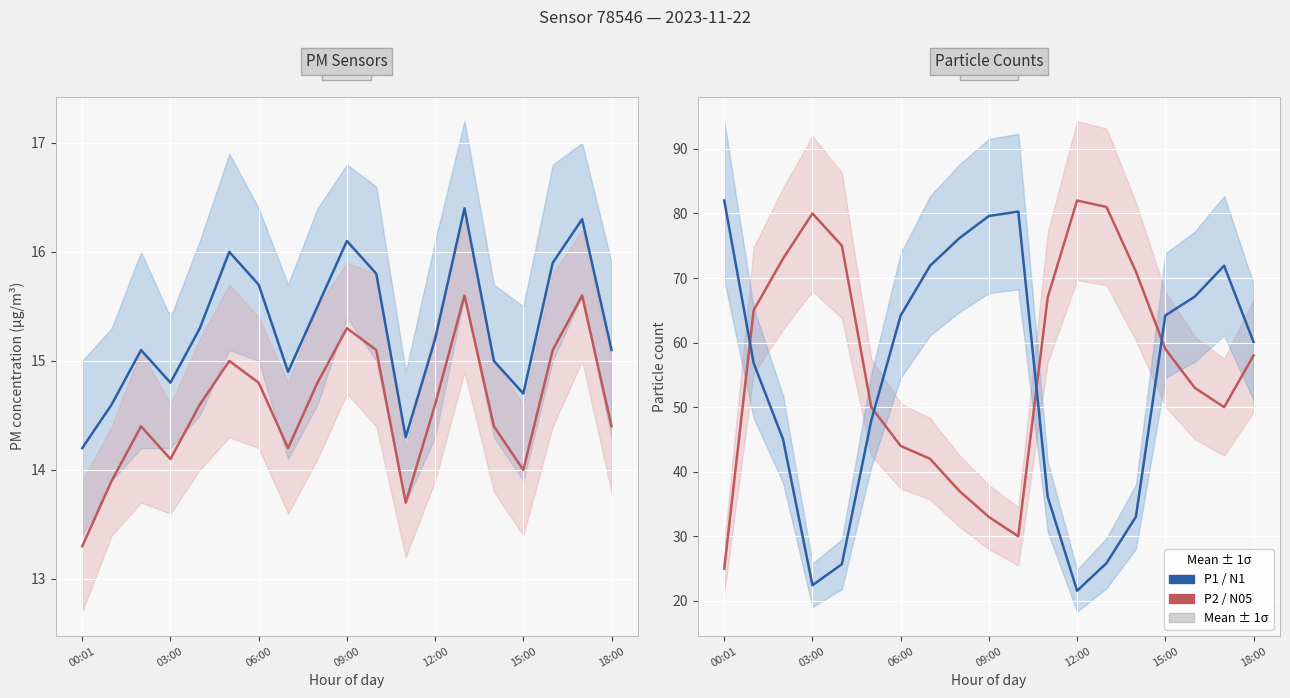

At how many categories does at least one series exceed 50?

18